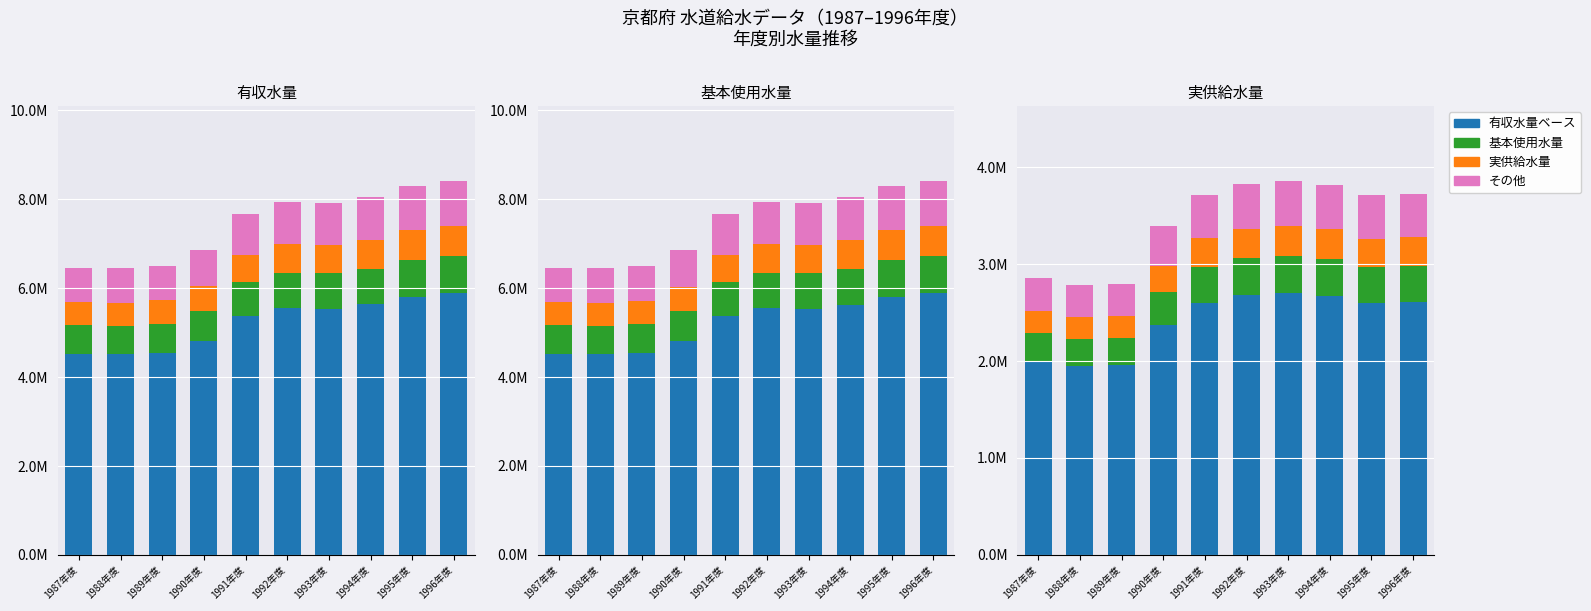

Is the value of 実供給水量 at 1989年度 greater than the value of 基本使用水量 at 1991年度?

No